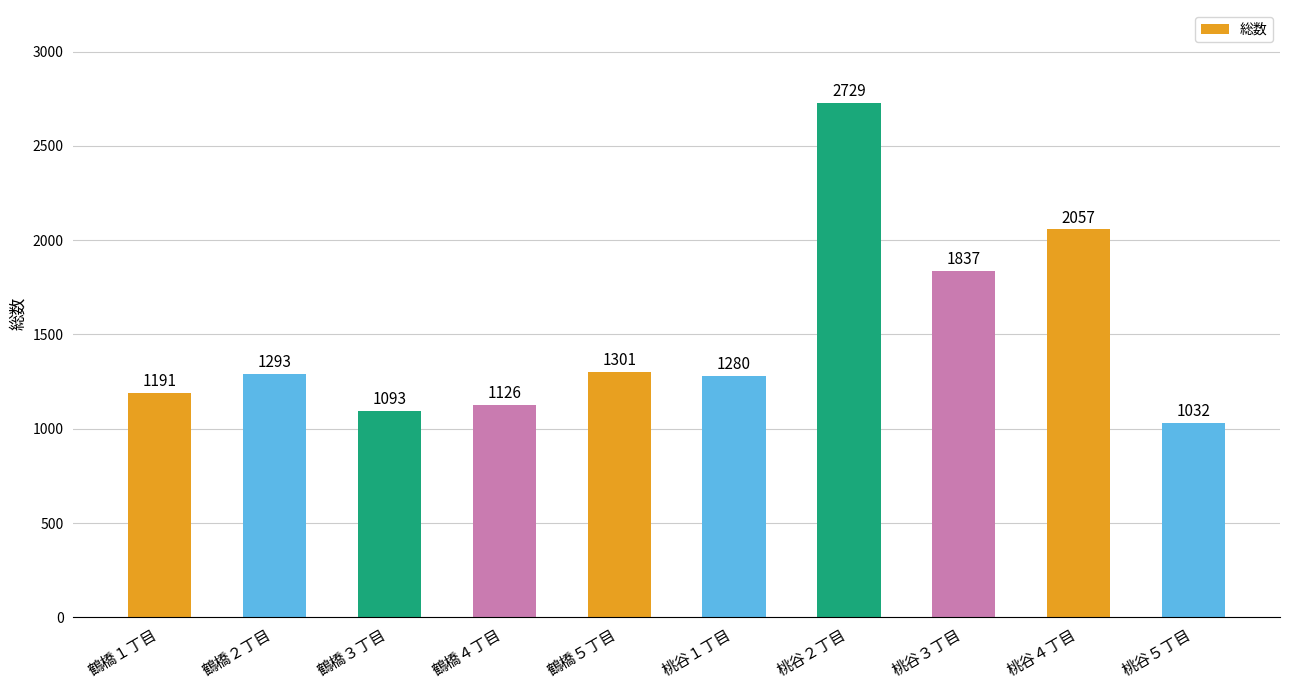

What is the label of the 5th bar from the right?

桃谷１丁目